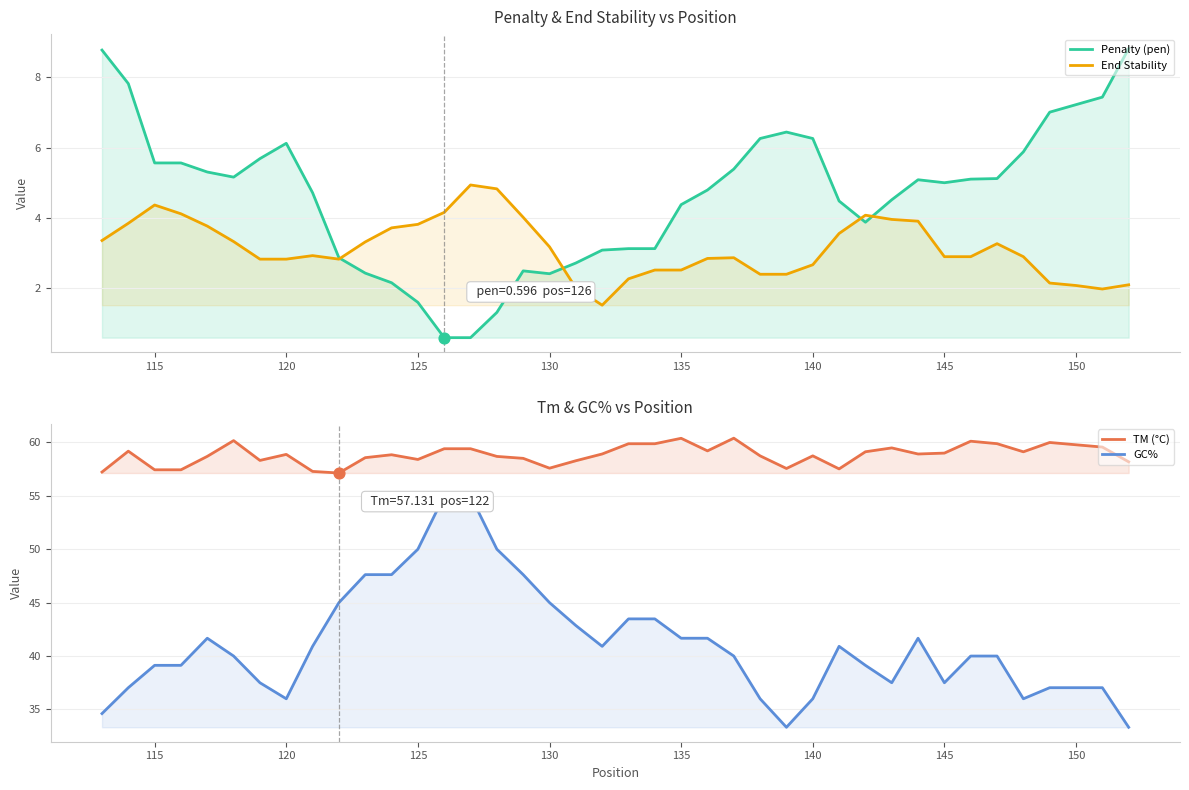

Which series reaches the maximum Y coordinate?

TM (°C)